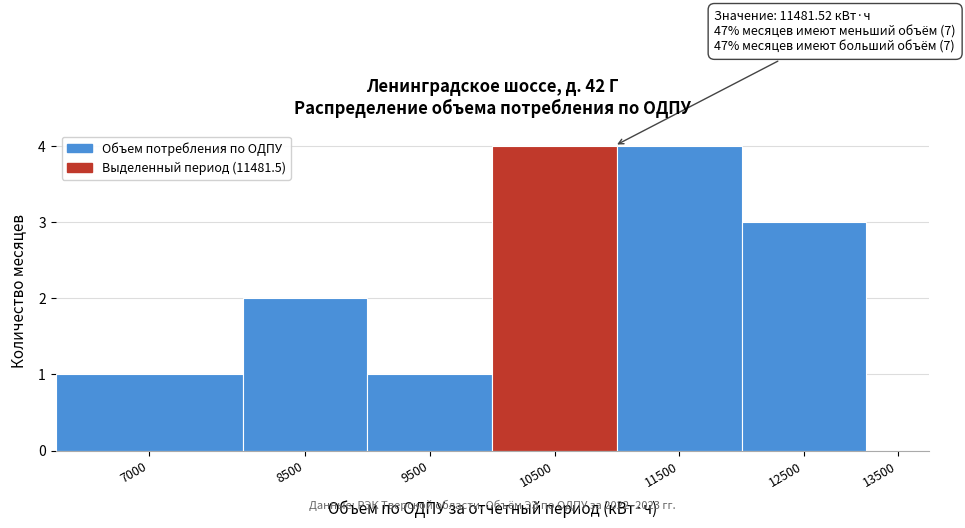

Reading left to right, what are all the values shown in this chart?

7000=1	8500=2	9500=1	10500=4	11500=4	12500=3	13500=0